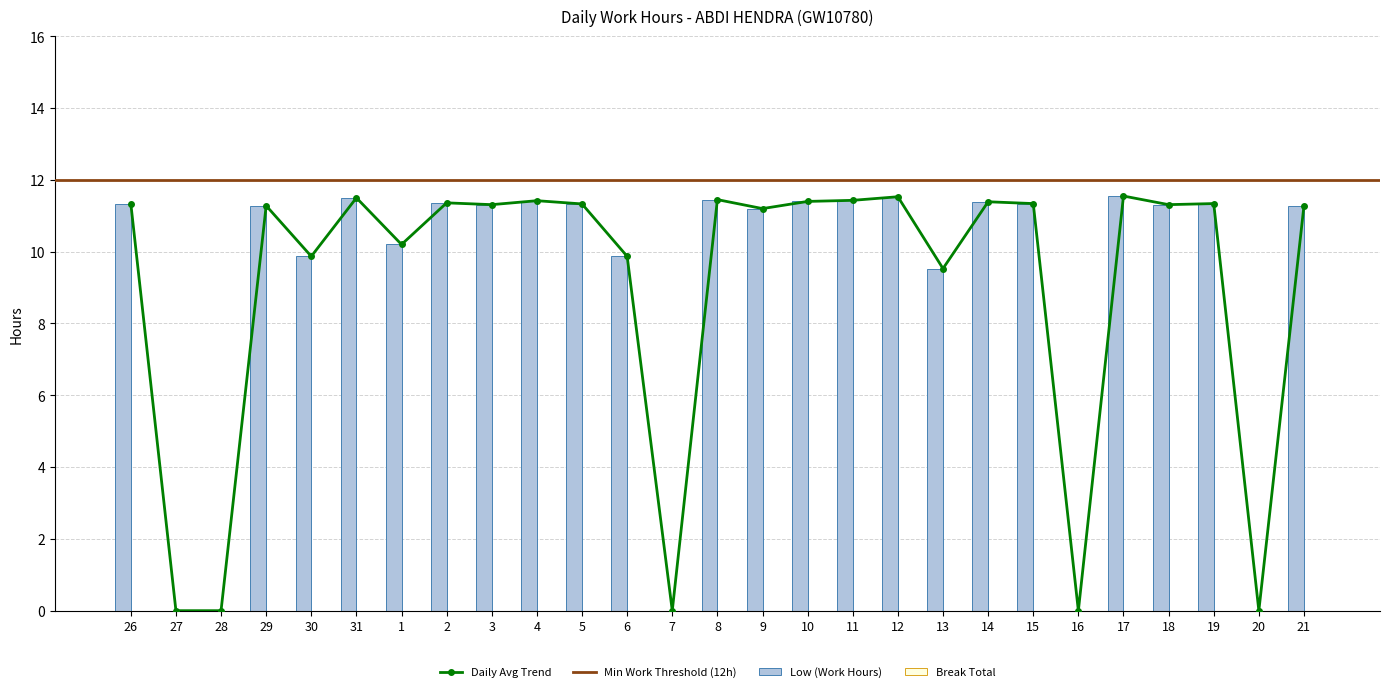

What is the greatest value displayed?

11.6